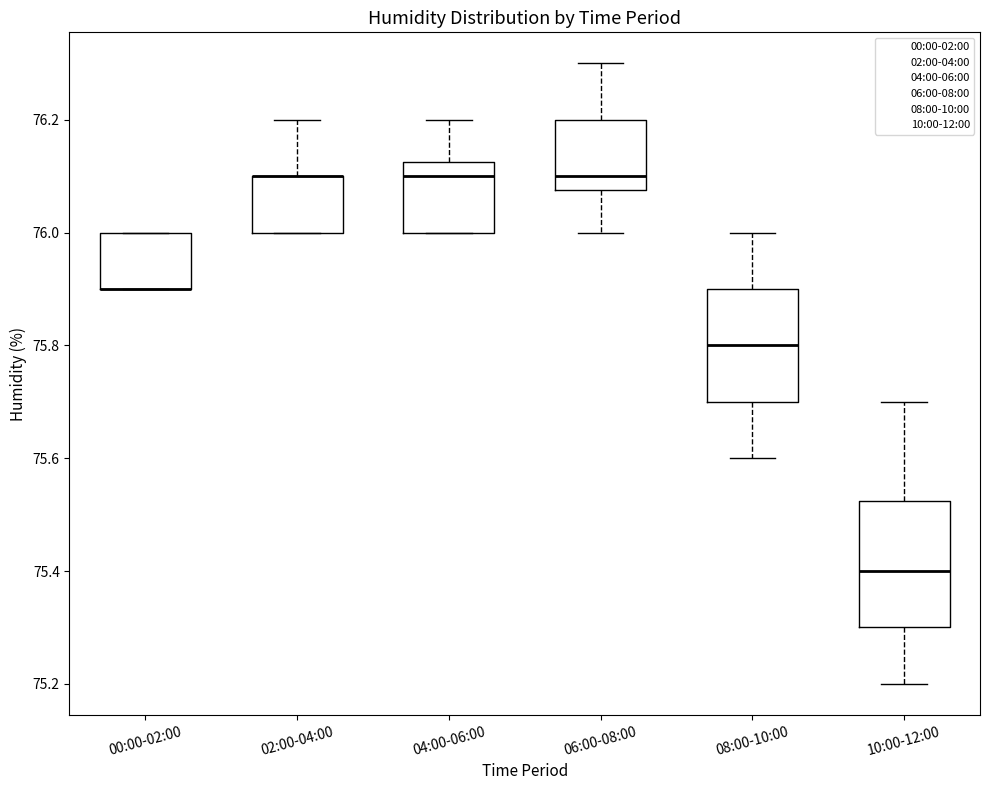

Where is the lower edge of the box for 02:00-04:00 on the y-axis? The values are not printed on the chart, so give them approximately, as read against the axis.

76.00